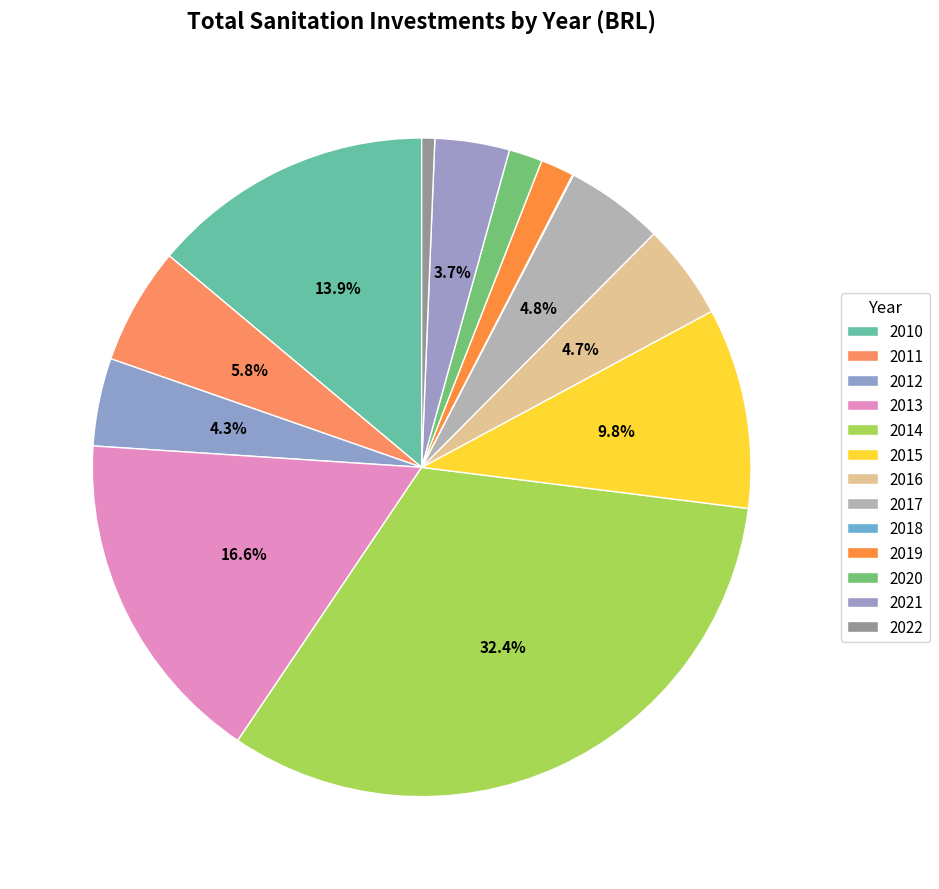

Is it true that 2015 is 4% of the pie?

False